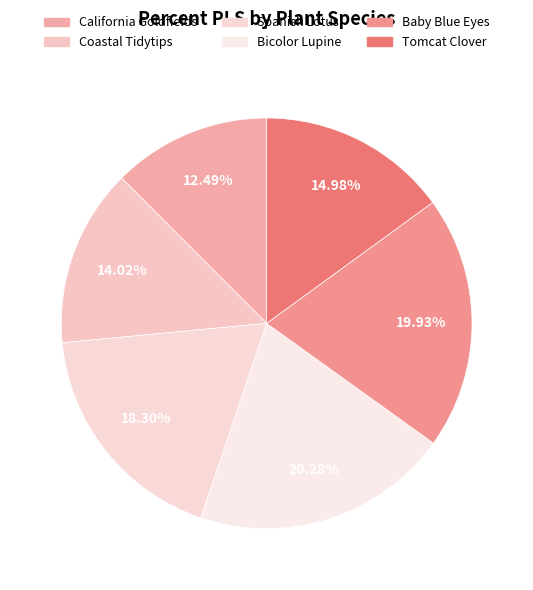

How many segments does this pie chart have?

6